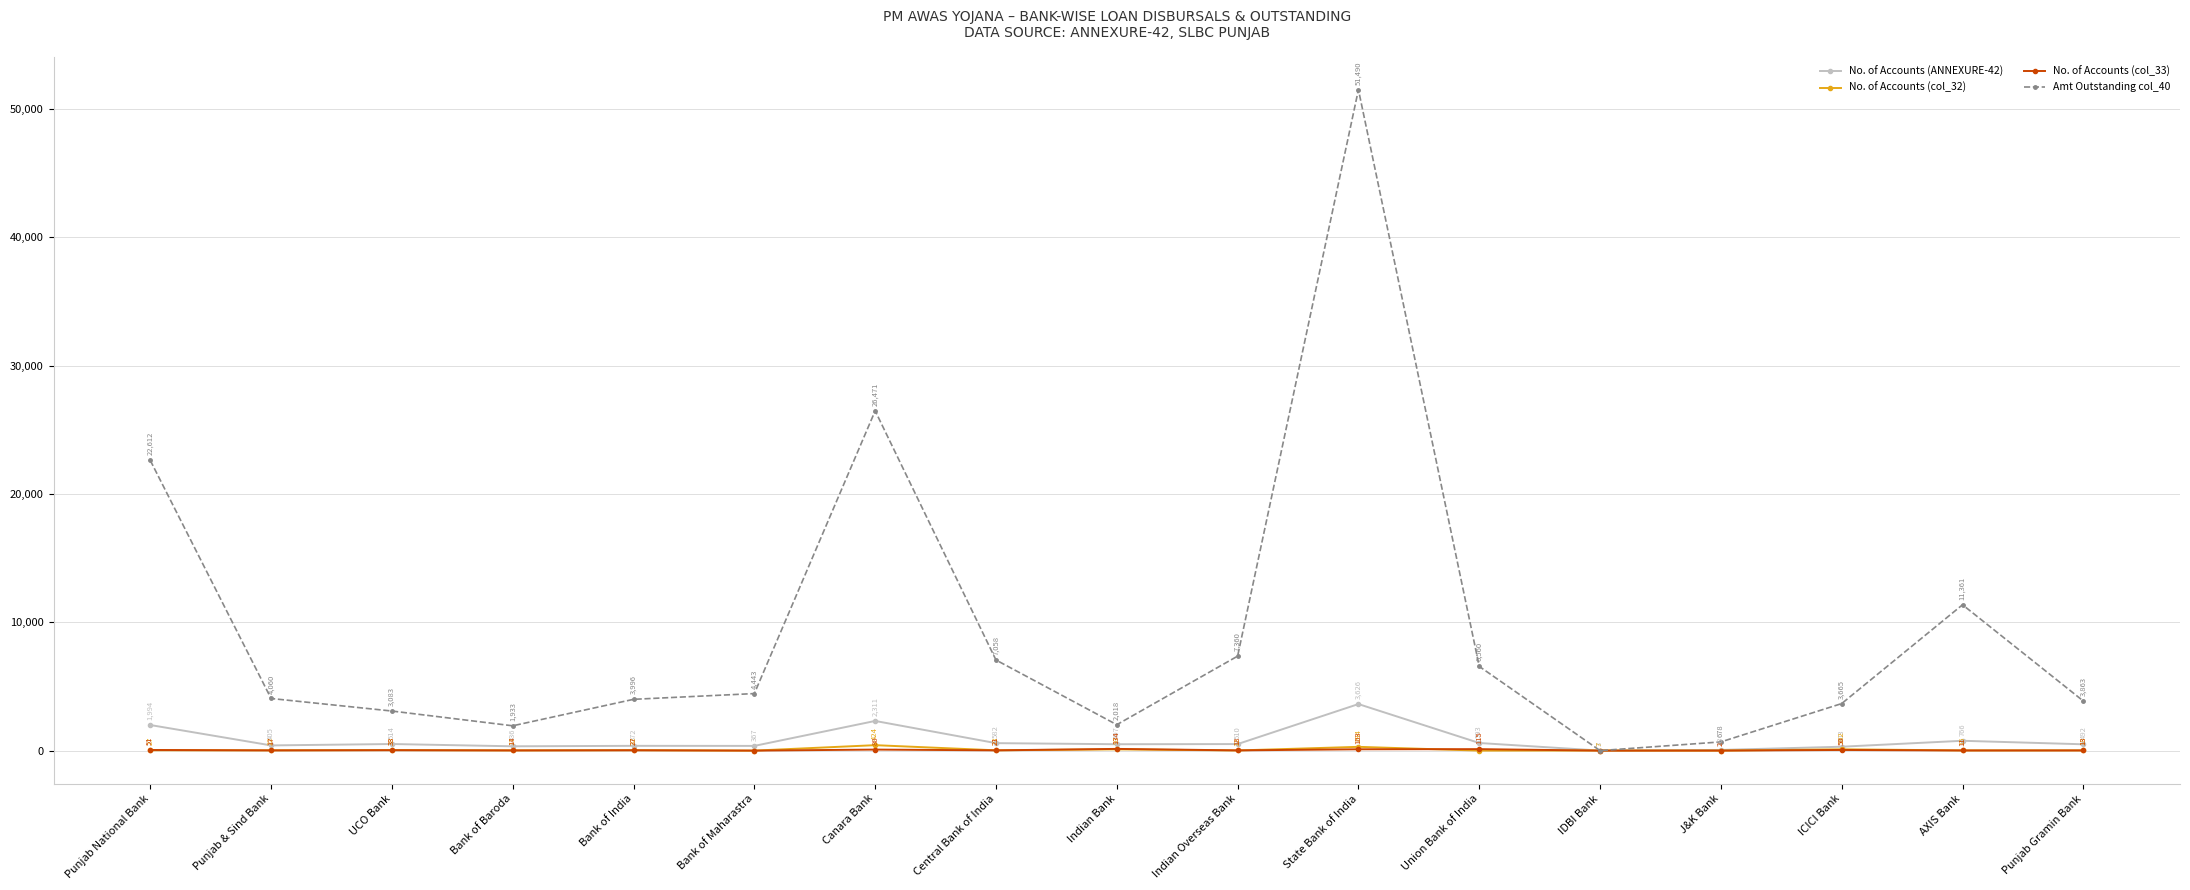

Which series has the largest range (max minus min)?

Amt Outstanding col_40